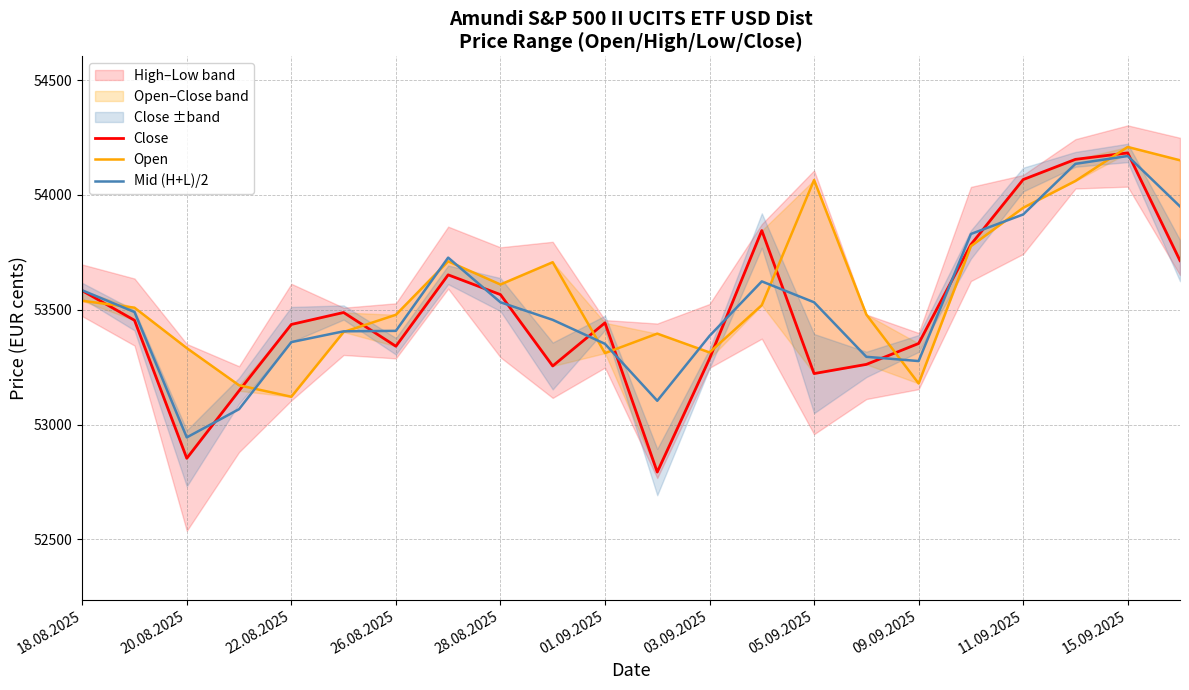

What is the maximum value for Mid (H+L)/2?

54169.5